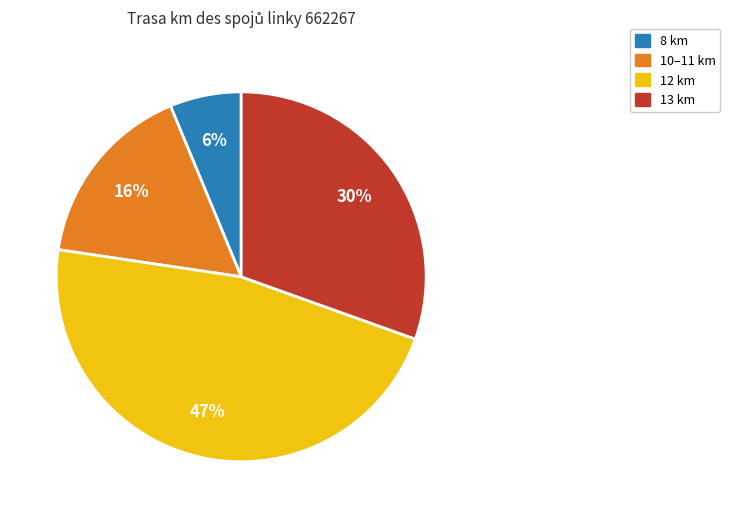

Does any single category account for the majority?

No